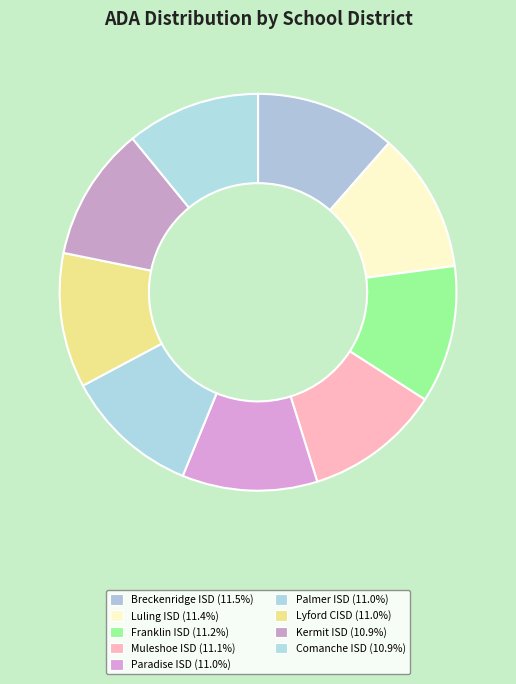

How many segments does this pie chart have?

9